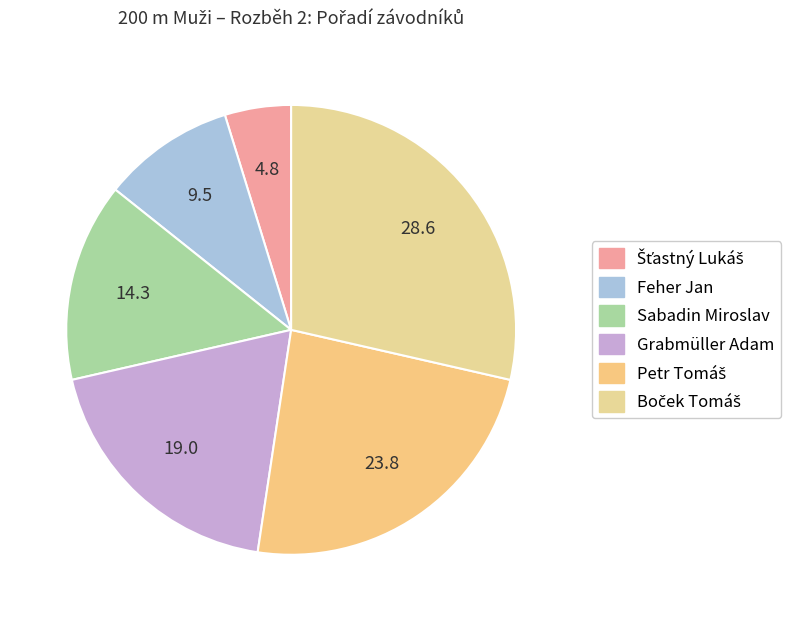

How many segments does this pie chart have?

6